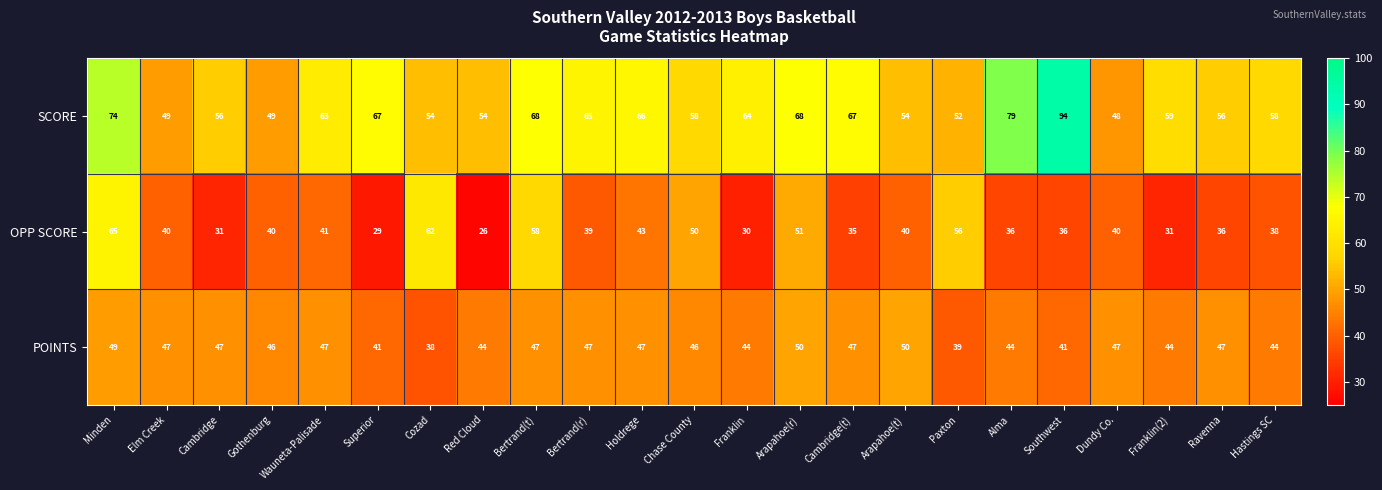

How many data points does each series have?

23